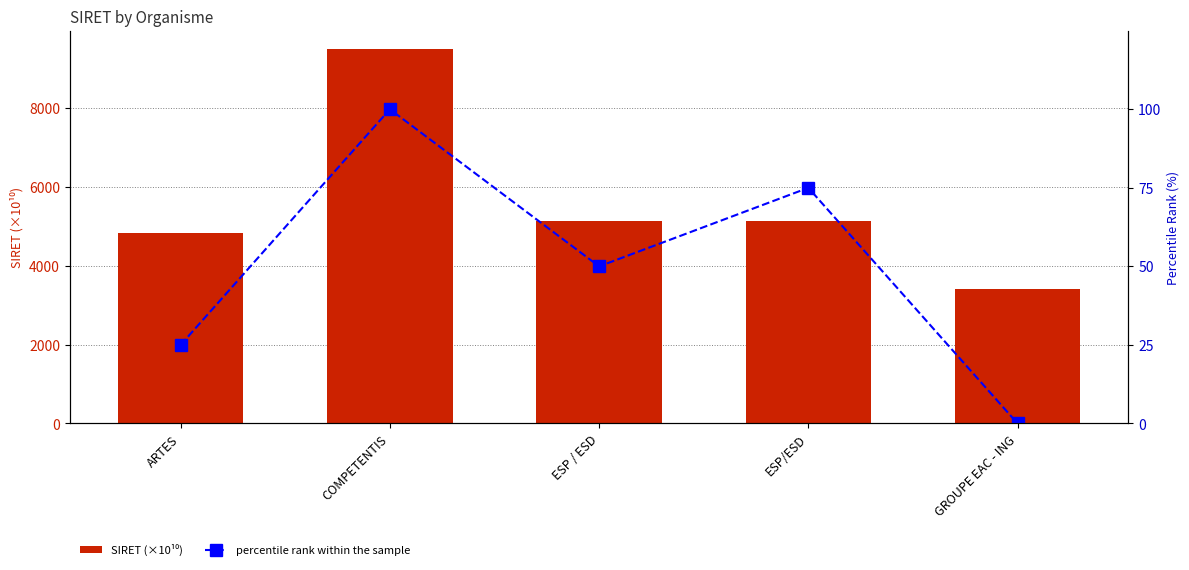

What position from the right is COMPETENTIS?

4